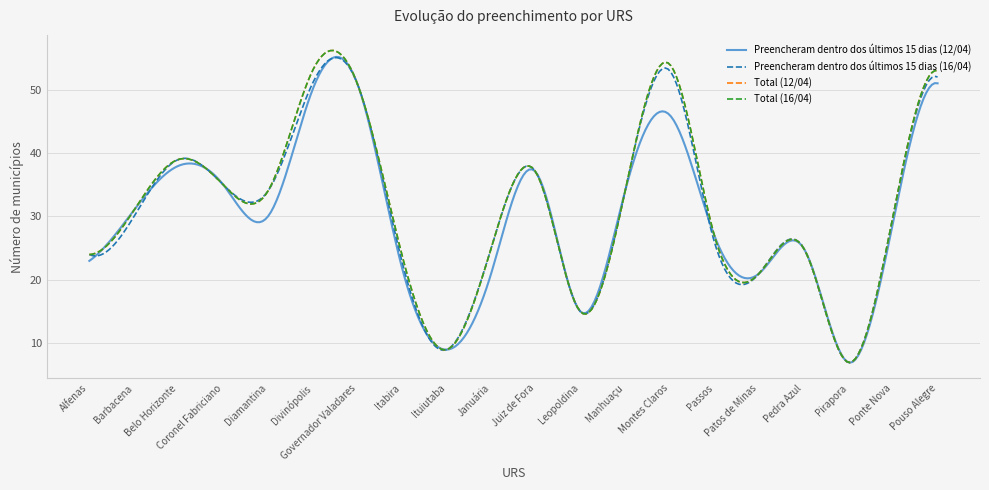

Which category has the lowest value in the Total (16/04) series?

Pirapora